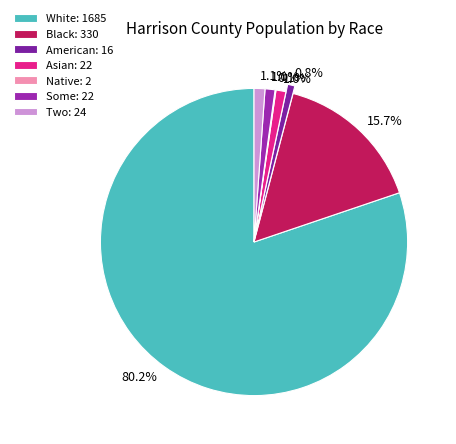

Which category has the biggest portion of the pie?

White alone